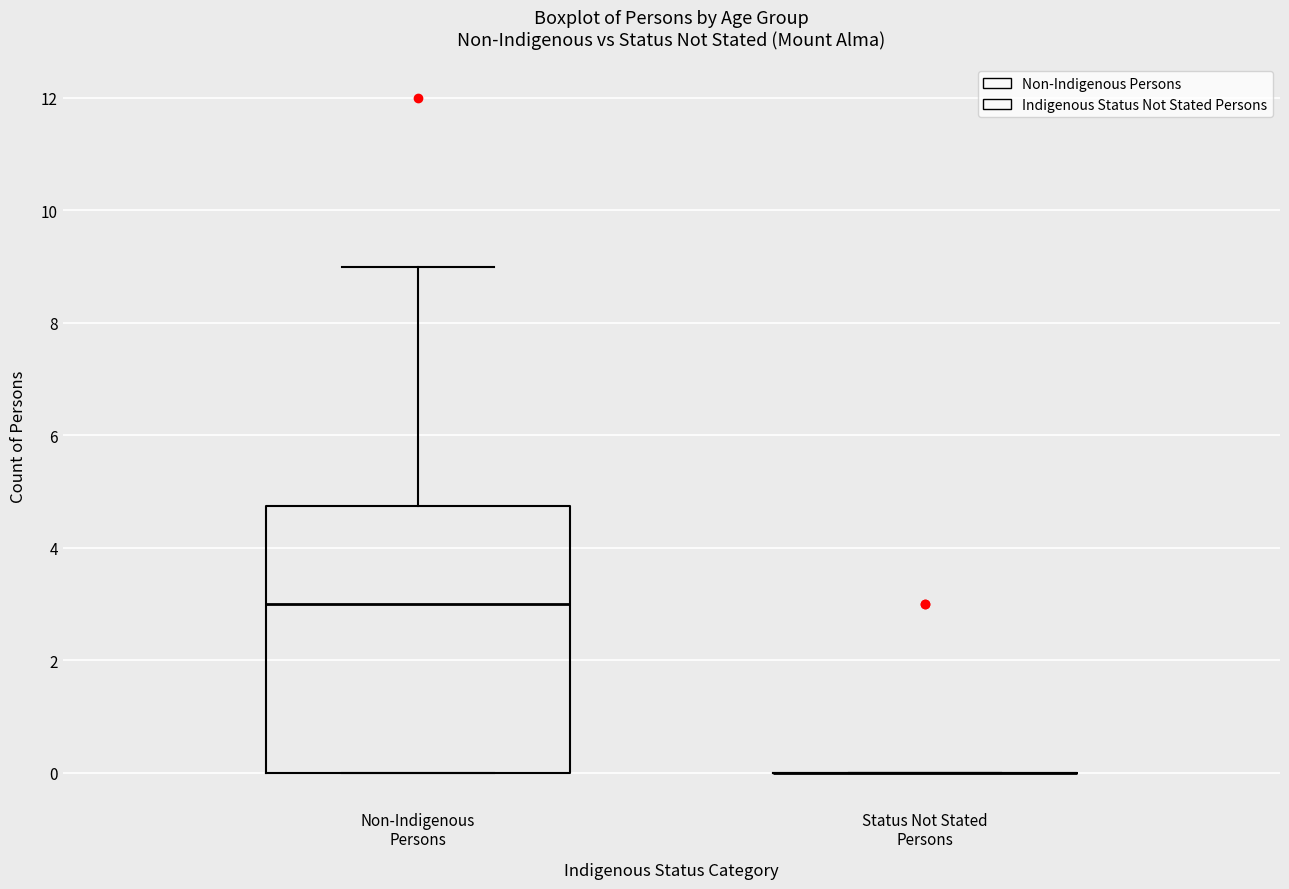

Reading left to right, transcribe this box plot: for each box, give where its median line is, the range the box spans, and where its two whiskers end, as read against the y-axis. The values are not printed on the chart, so give them approximately, as read against the axis.

Non-Indigenous Persons: median 3.0, box 0.0 to 4.8, whiskers 0.0 to 9.0
Status Not Stated Persons: box collapsed to a line at 0.0, whiskers 0.0 to 0.0